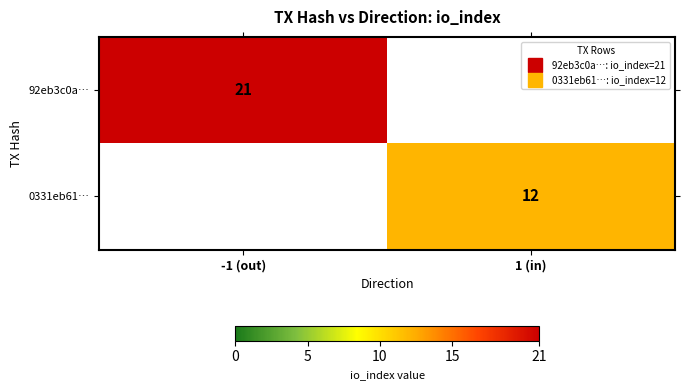

What is the maximum value for 0331eb61…?

12